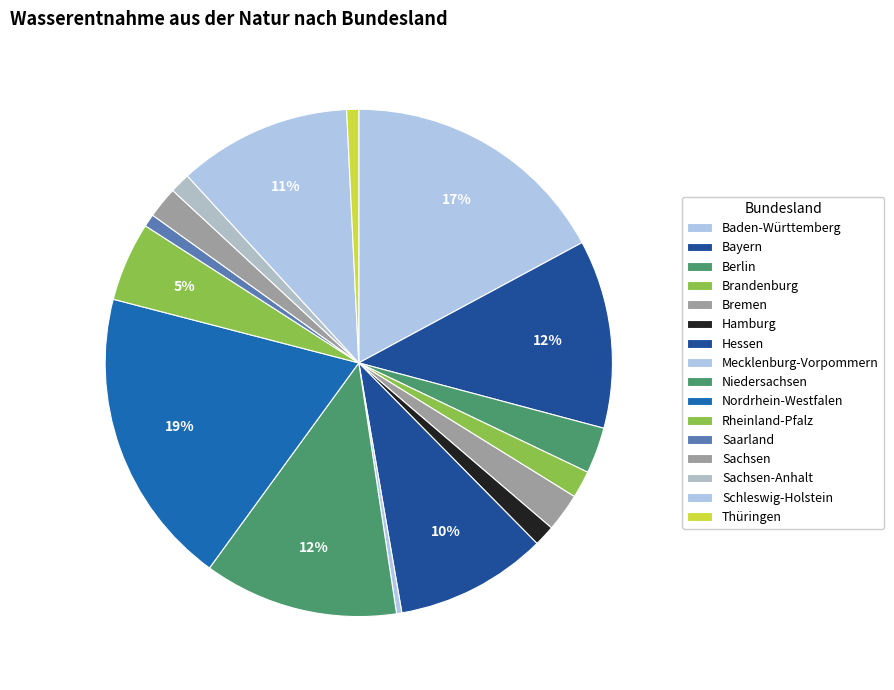

Count the number of slices in the pie.

16